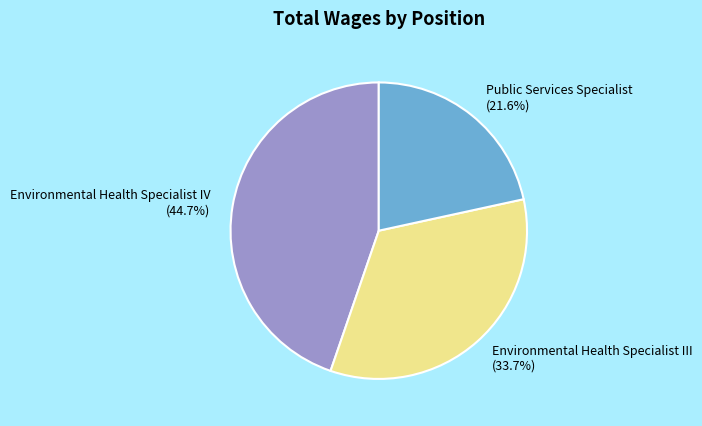

Which slice is the smallest?

Public Services Specialist